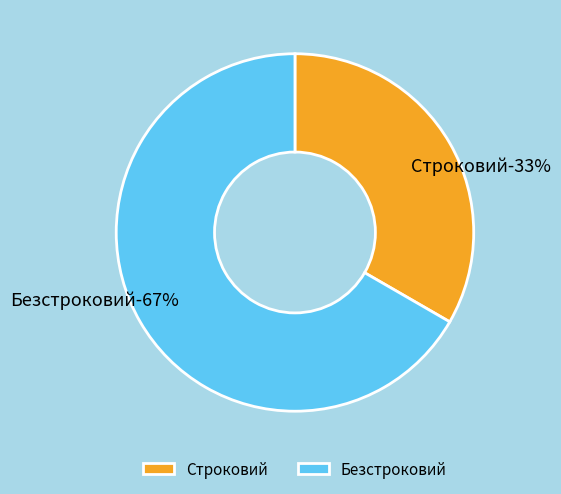

Is it true that Строковий is 20% of the pie?

False